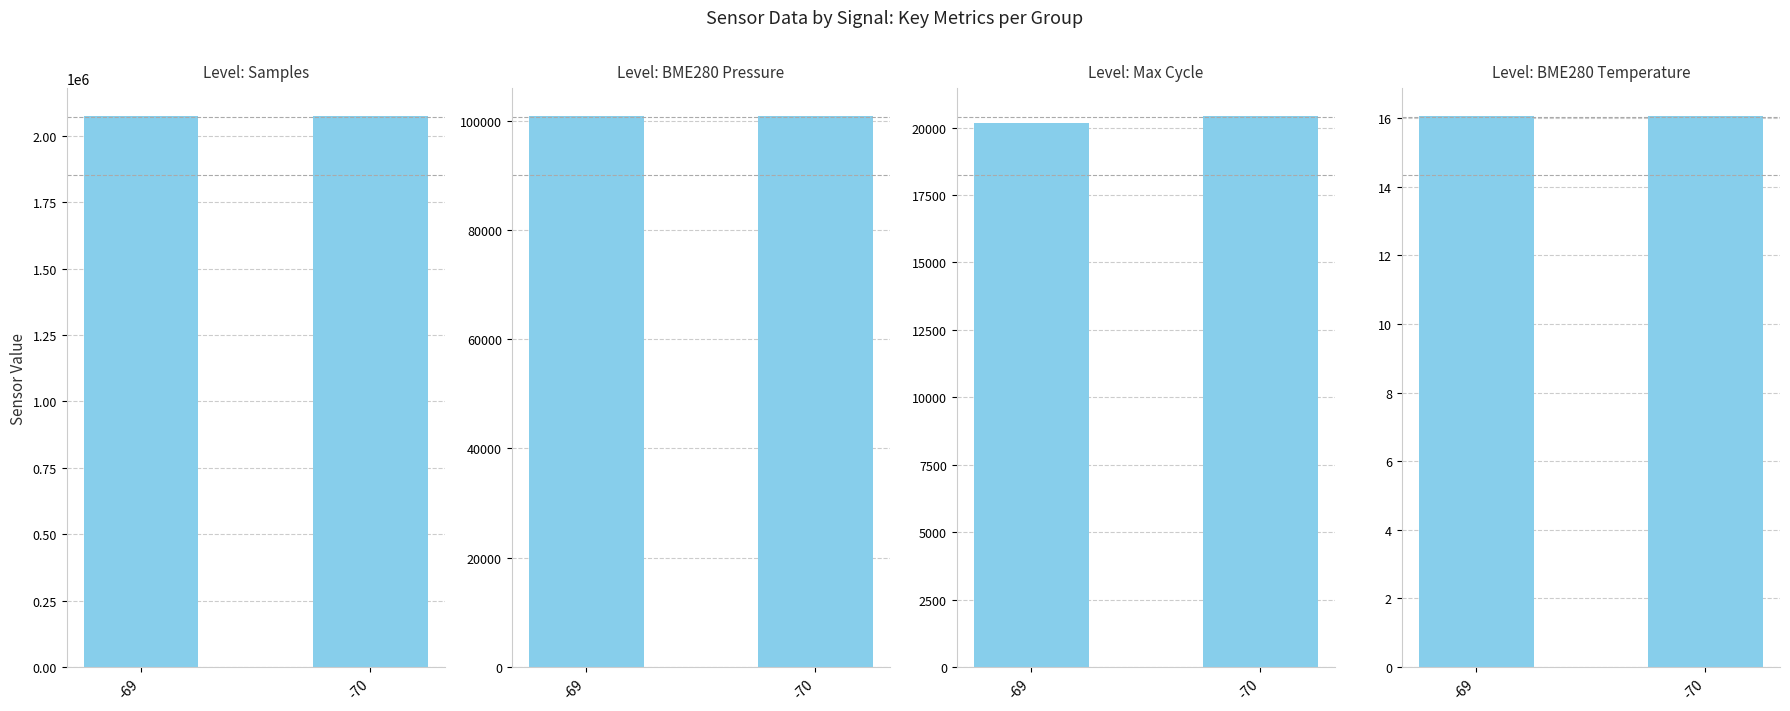

How many bars are there in total?

8